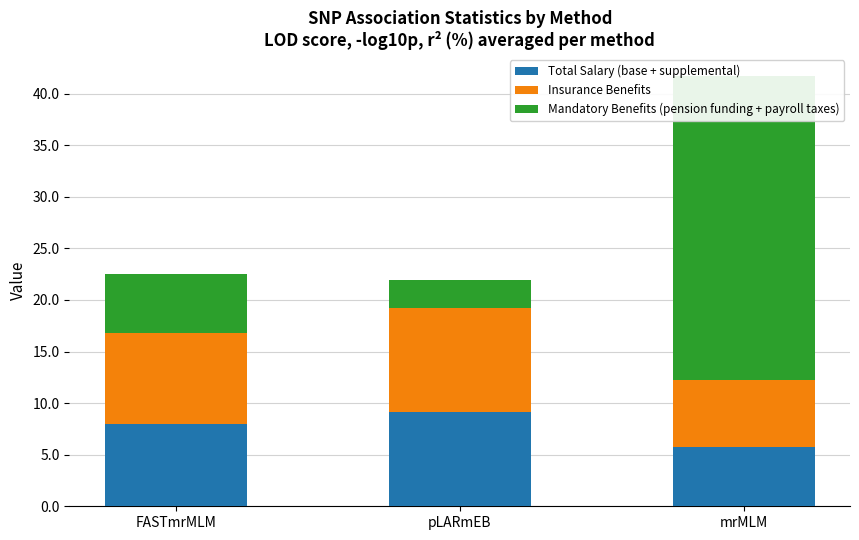

Read the Mandatory Benefits (pension funding + payroll taxes) value at mrMLM.

29.5